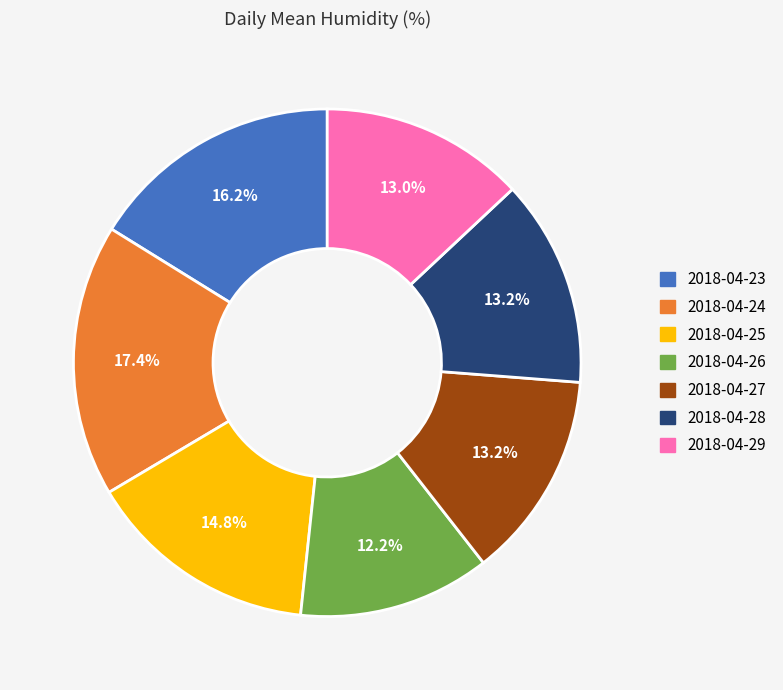

What is the ratio of the value at 2018-04-25 to the value at 2018-04-29?

1.1